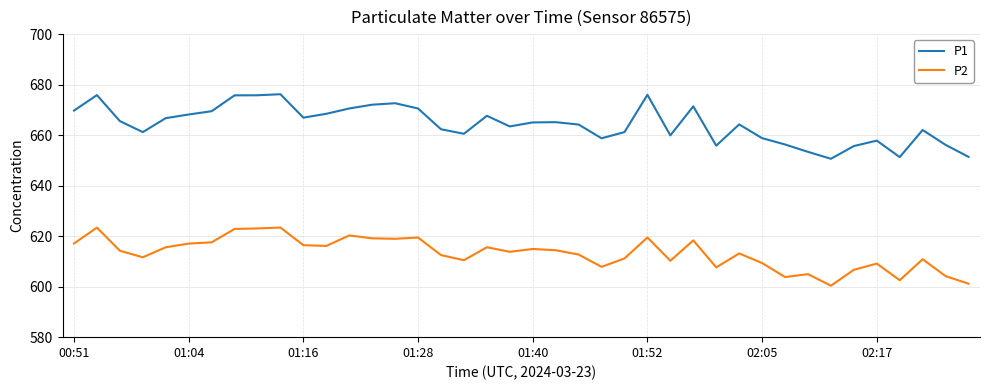

What is the minimum value shown in the chart?

600.4